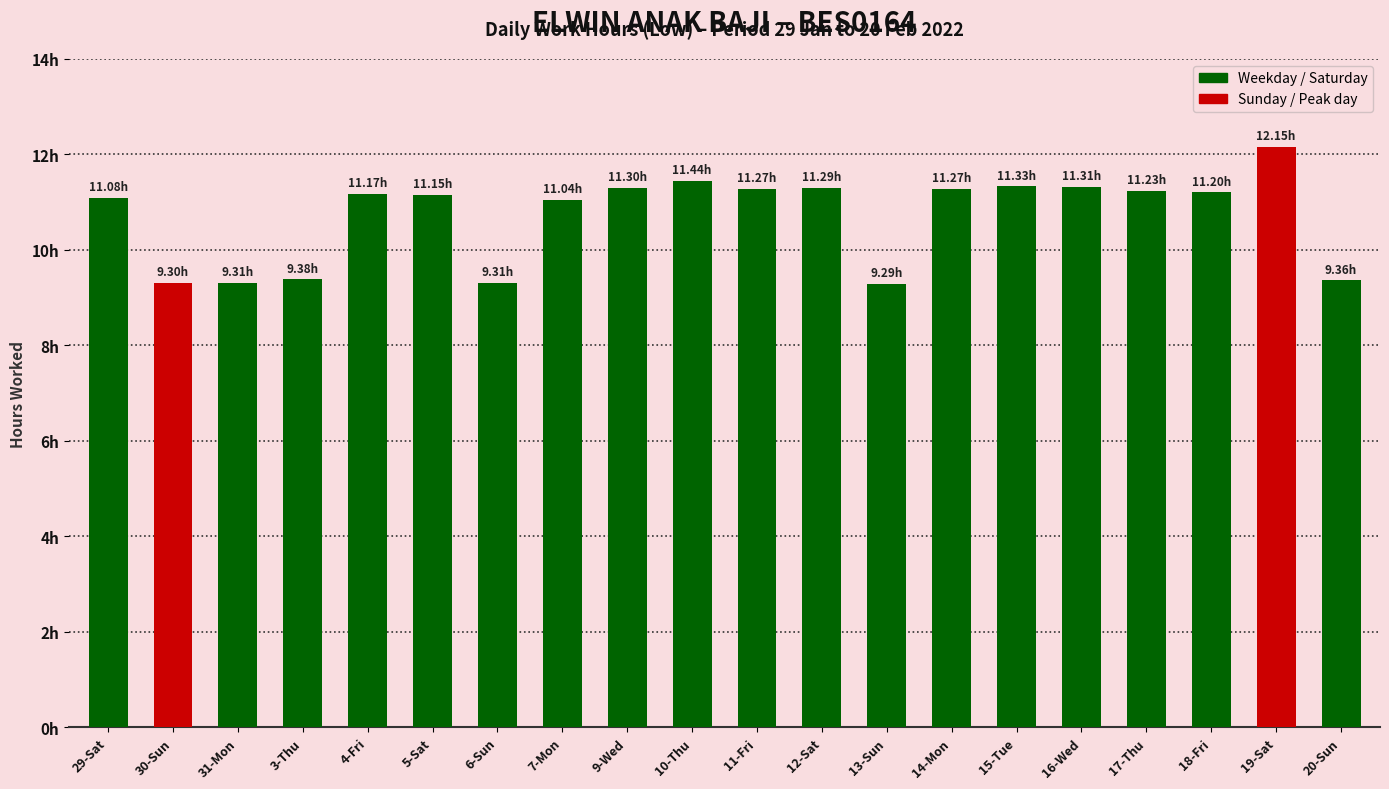

Rank the categories by value from lowest to highest.

13-Sun, 30-Sun, 31-Mon, 6-Sun, 20-Sun, 3-Thu, 7-Mon, 29-Sat, 5-Sat, 4-Fri, 18-Fri, 17-Thu, 11-Fri, 14-Mon, 12-Sat, 9-Wed, 16-Wed, 15-Tue, 10-Thu, 19-Sat